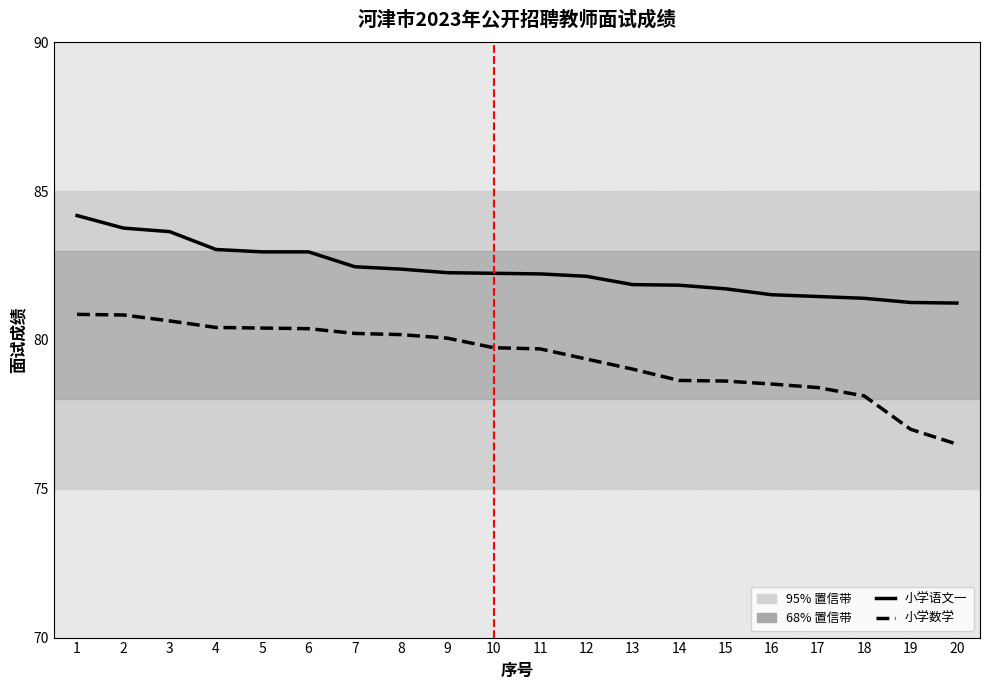

Is it true that 小学语文一 equals 21.4 at 16?

False